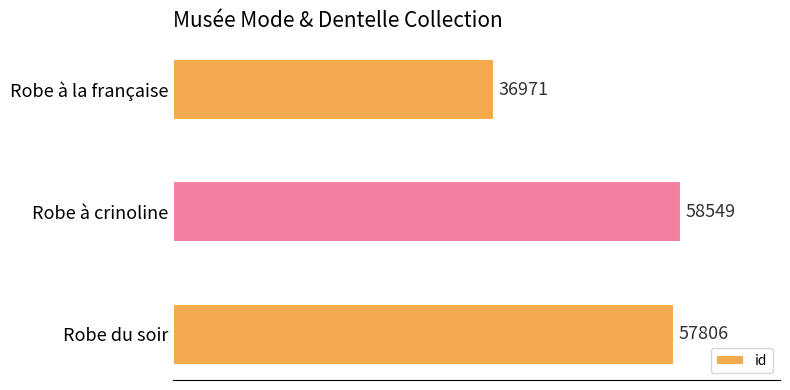

How many values are below 57806?

1